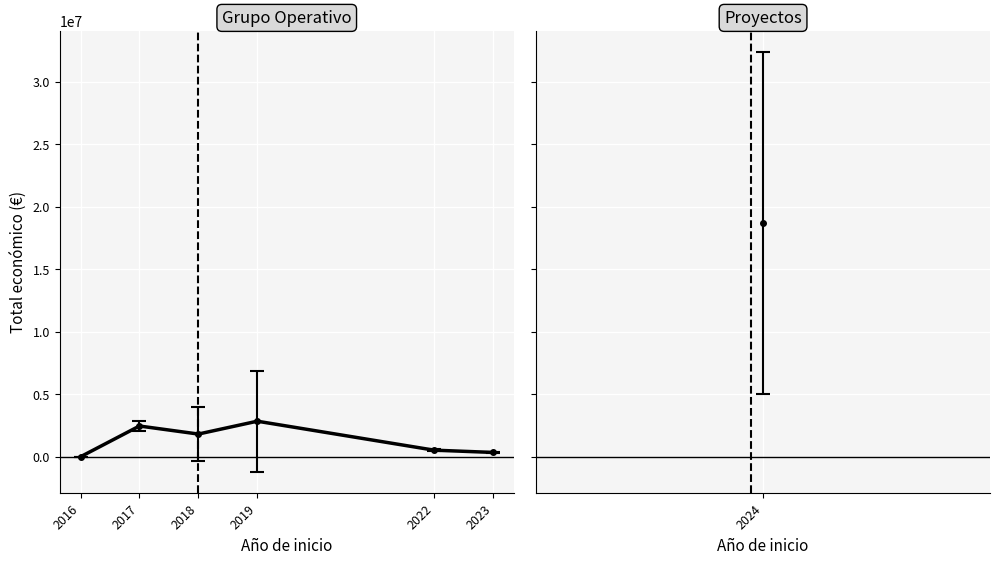

Which label corresponds to the largest value in the chart?

2019